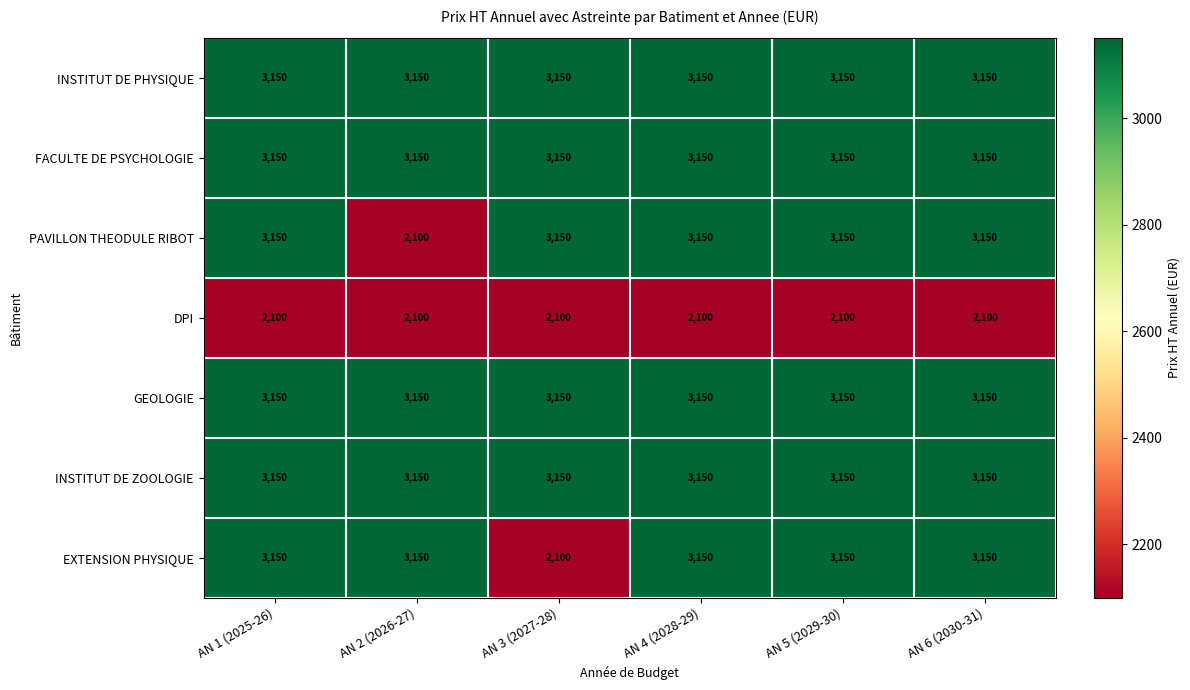

What is the average value of the INSTITUT DE ZOOLOGIE series?

3150